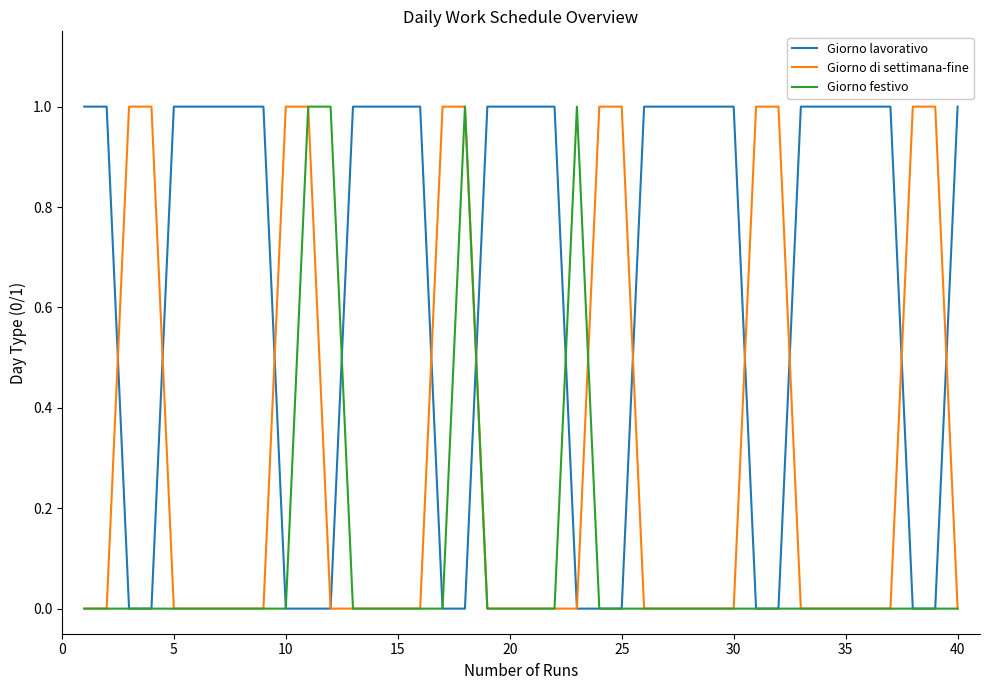

Which series has the largest total across all categories?

Giorno lavorativo